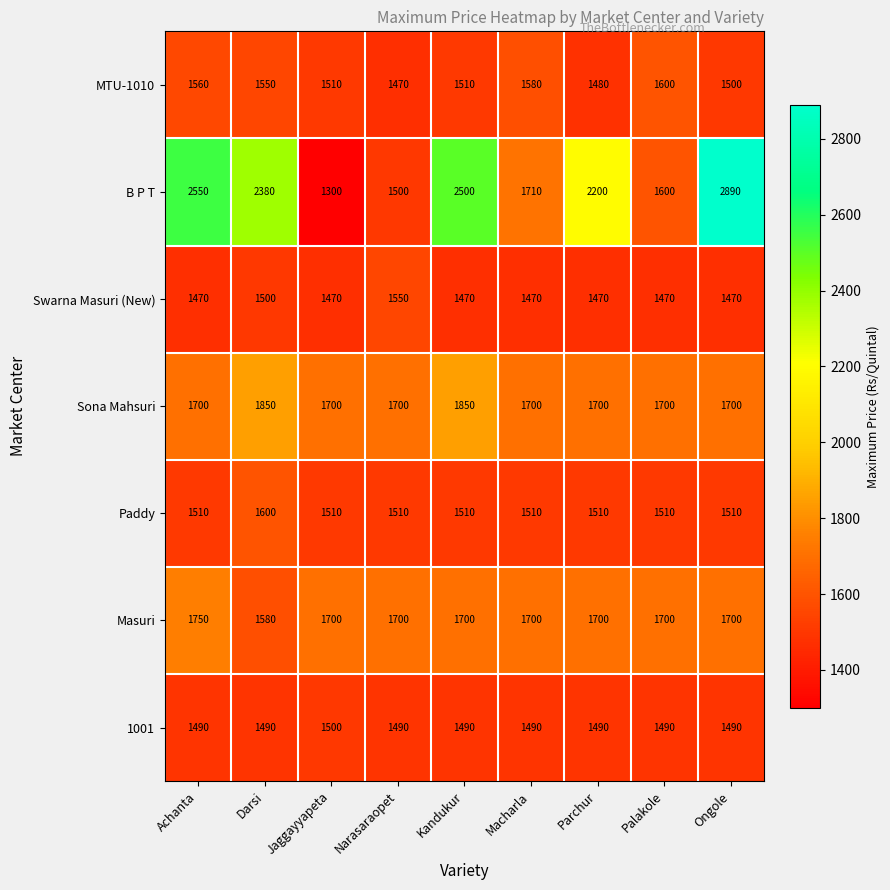

Rank the series at Darsi from lowest to highest value.

1001, Swarna Masuri (New), MTU-1010, Masuri, Paddy, Sona Mahsuri, B P T